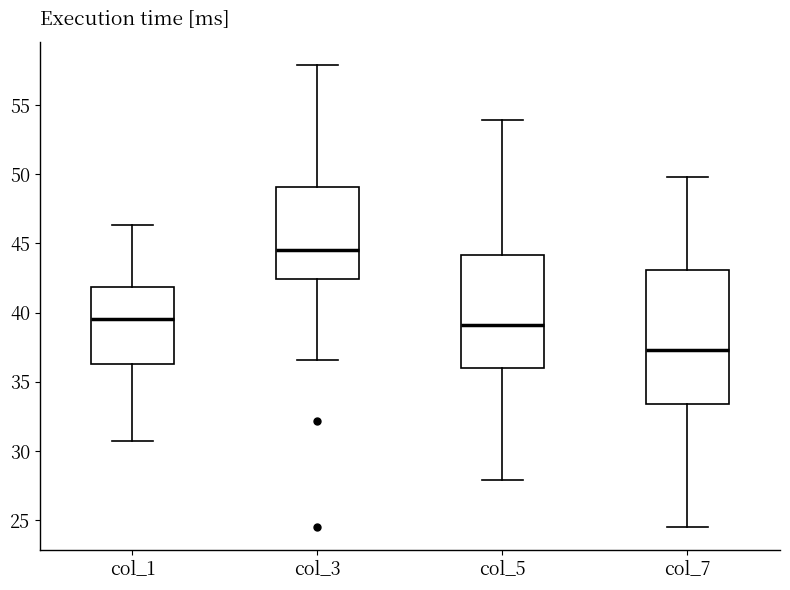

Reading left to right, transcribe this box plot: for each box, give where its median line is, the range the box spans, and where its two whiskers end, as read against the y-axis. The values are not printed on the chart, so give them approximately, as read against the axis.

col_1: median 39.5, box 36.5 to 42.0, whiskers 30.5 to 46.5
col_3: median 44.5, box 42.5 to 49.0, whiskers 36.5 to 58.0
col_5: median 39.0, box 36.0 to 44.0, whiskers 28.0 to 54.0
col_7: median 37.5, box 33.5 to 43.0, whiskers 24.5 to 50.0